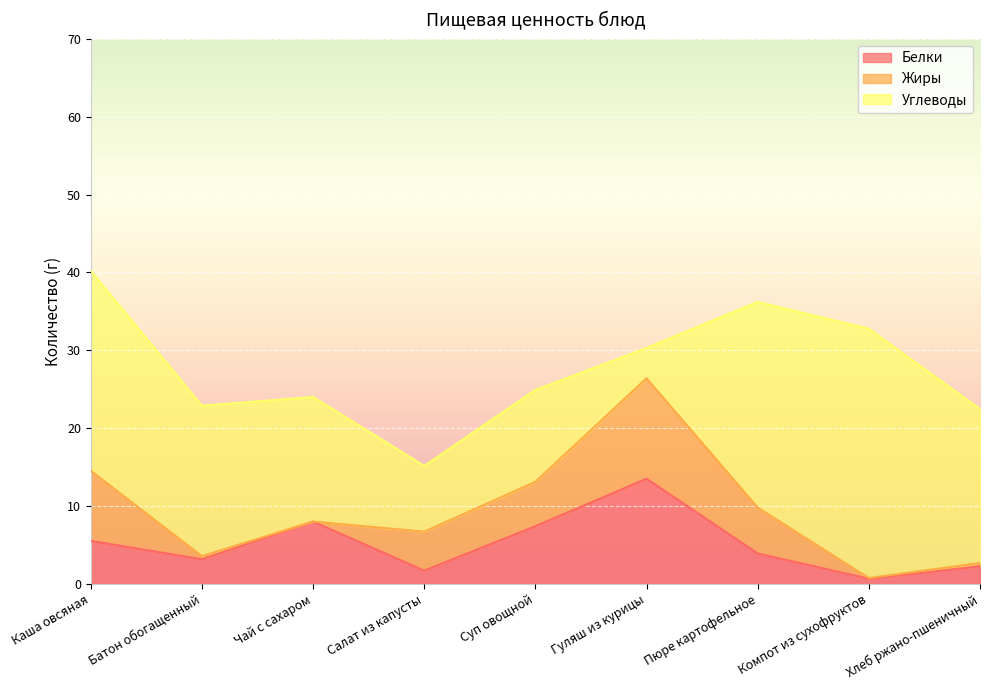

Reading left to right, transcribe all the data shown in this chart.

Белки: 5.5	3.2	8.0	1.7	7.4	13.5	3.9	0.7	2.2
Жиры: 9.0	0.4	0.0	5.0	5.7	12.9	5.9	0.1	0.4
Углеводы: 25.7	19.3	16.0	8.4	11.8	3.9	26.4	32.0	19.8